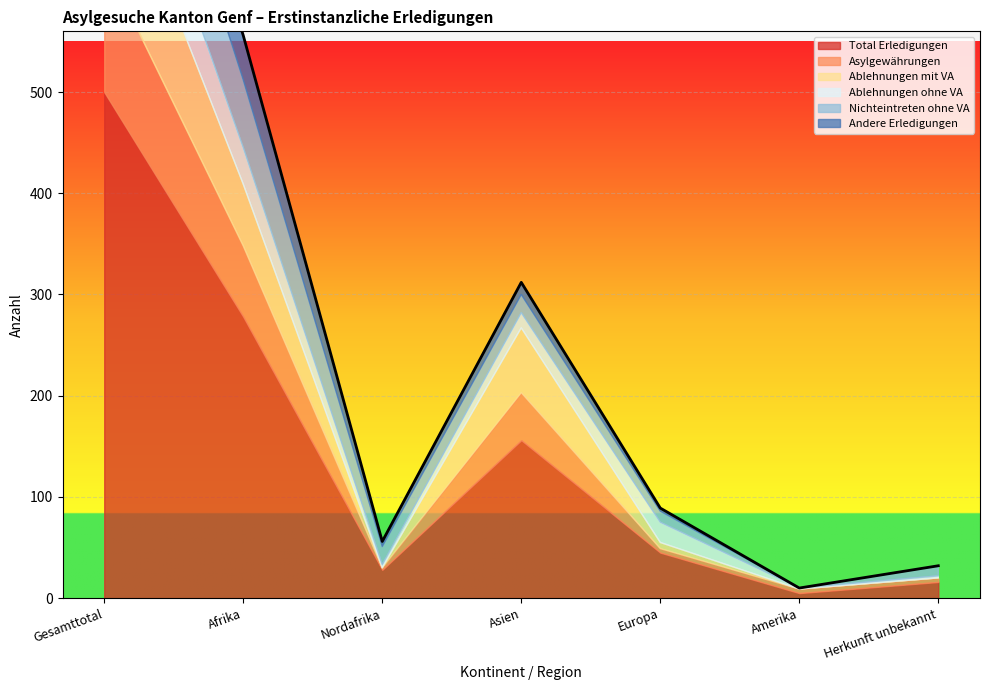

In Ablehnungen mit VA, how many points are lower than both neighbors (excluding endpoints)?

1